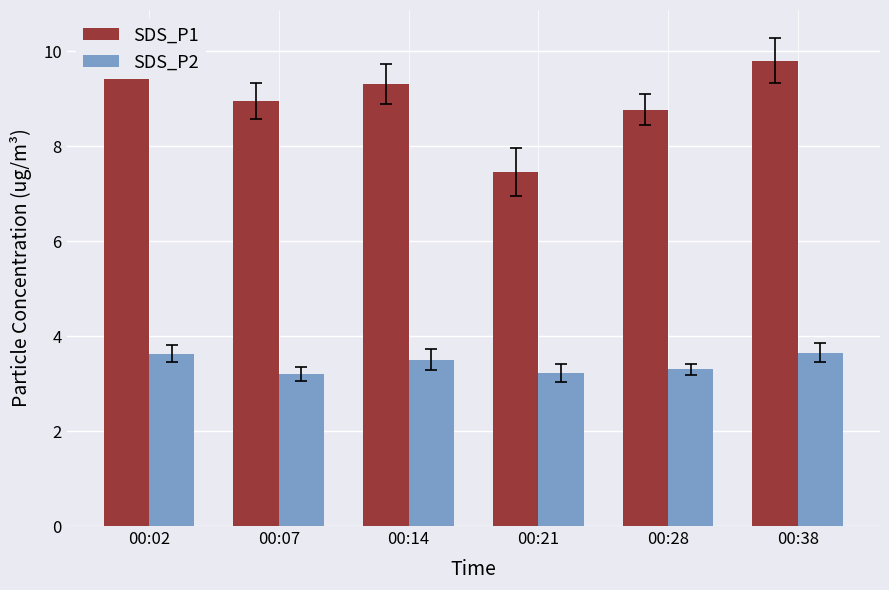

Where is SDS_P2 nearest to the value 3?

00:07